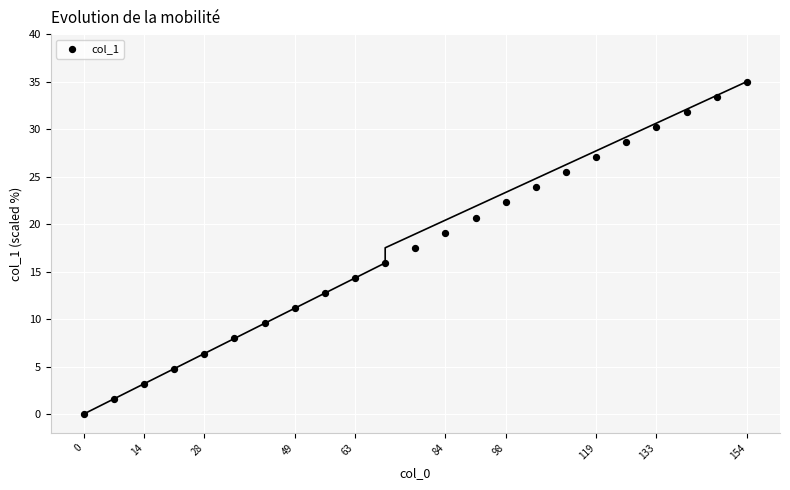

What is the range of Y values (max minus min)?

35.0